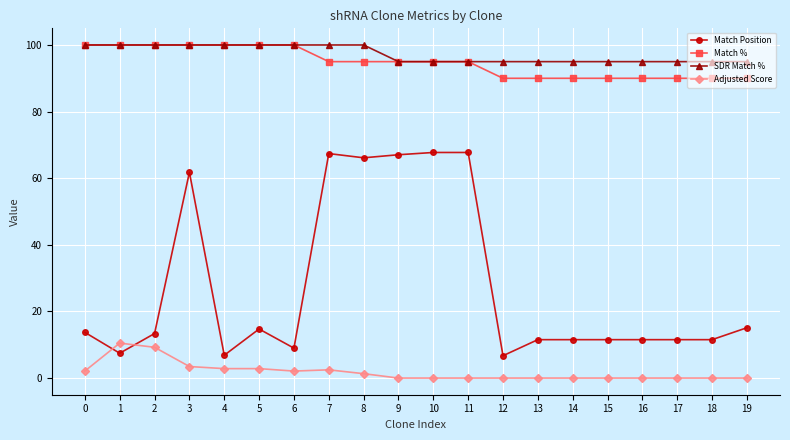

What is the spread (max minus min) of values at 2?

90.8